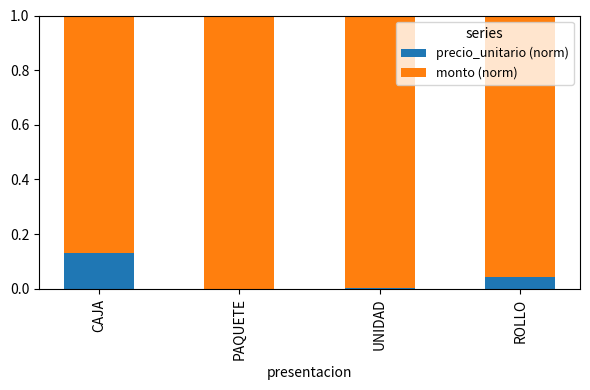

At which label does precio_unitario (norm) reach its peak?

CAJA